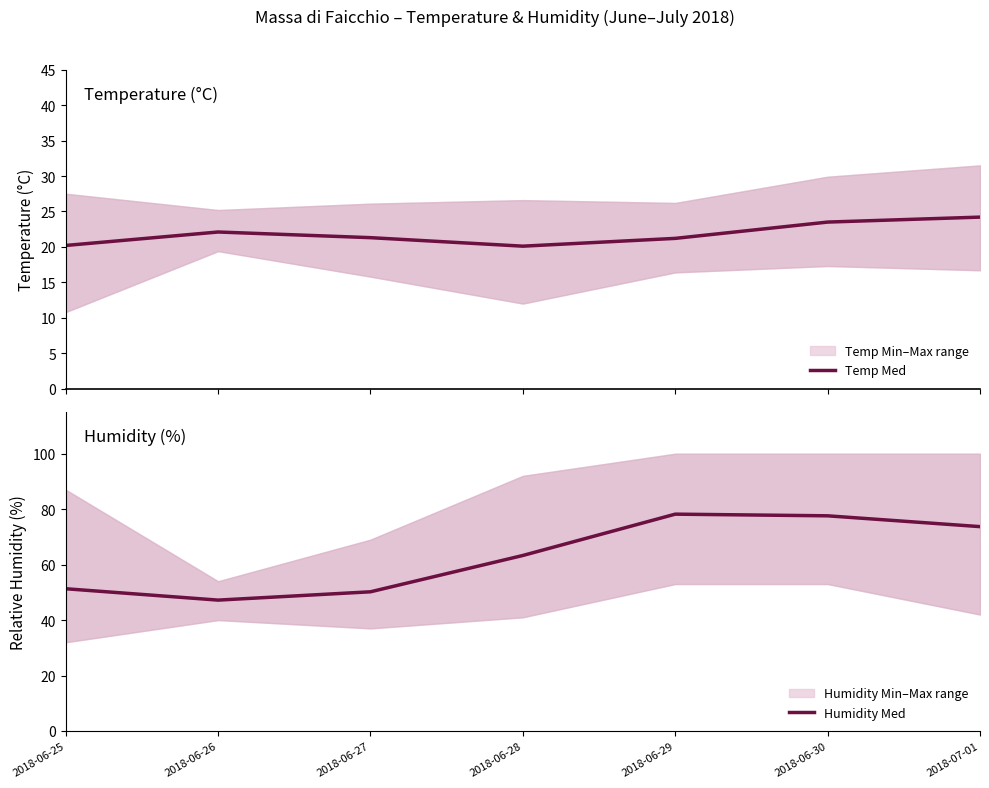

The Temp Med series shows 33.1 at 2018-06-25. True or false?

False